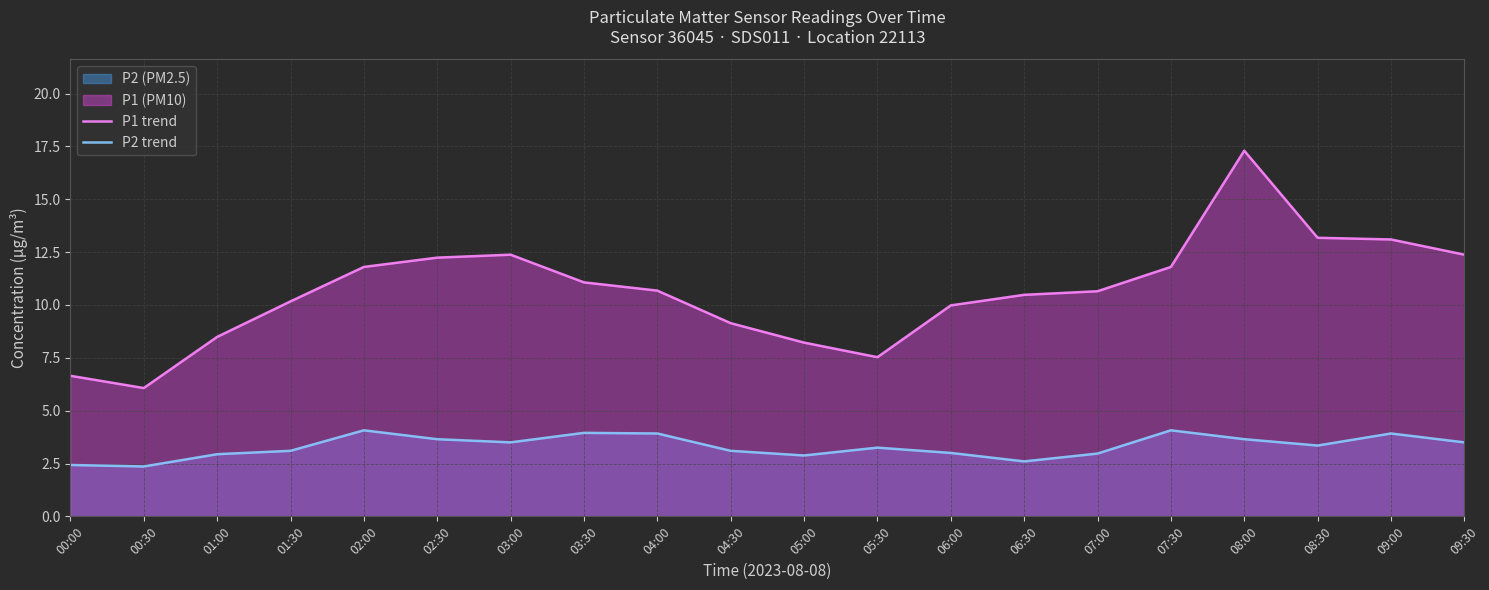

What is the average value of the P1 trend series?

10.7